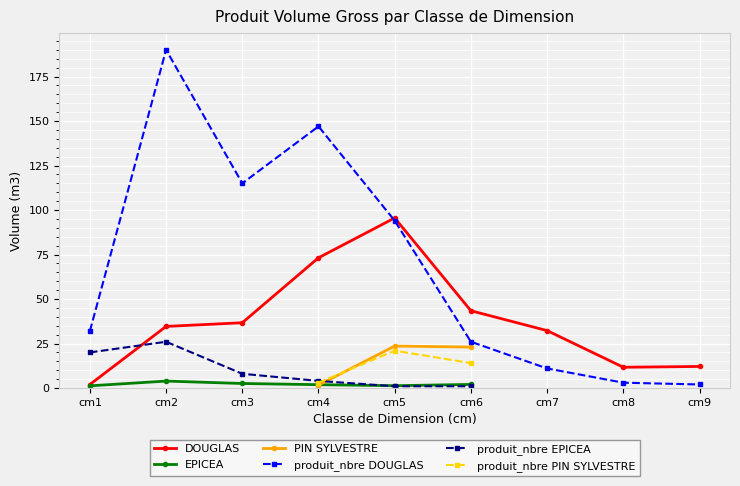

What is the highest value of the DOUGLAS series?

95.5